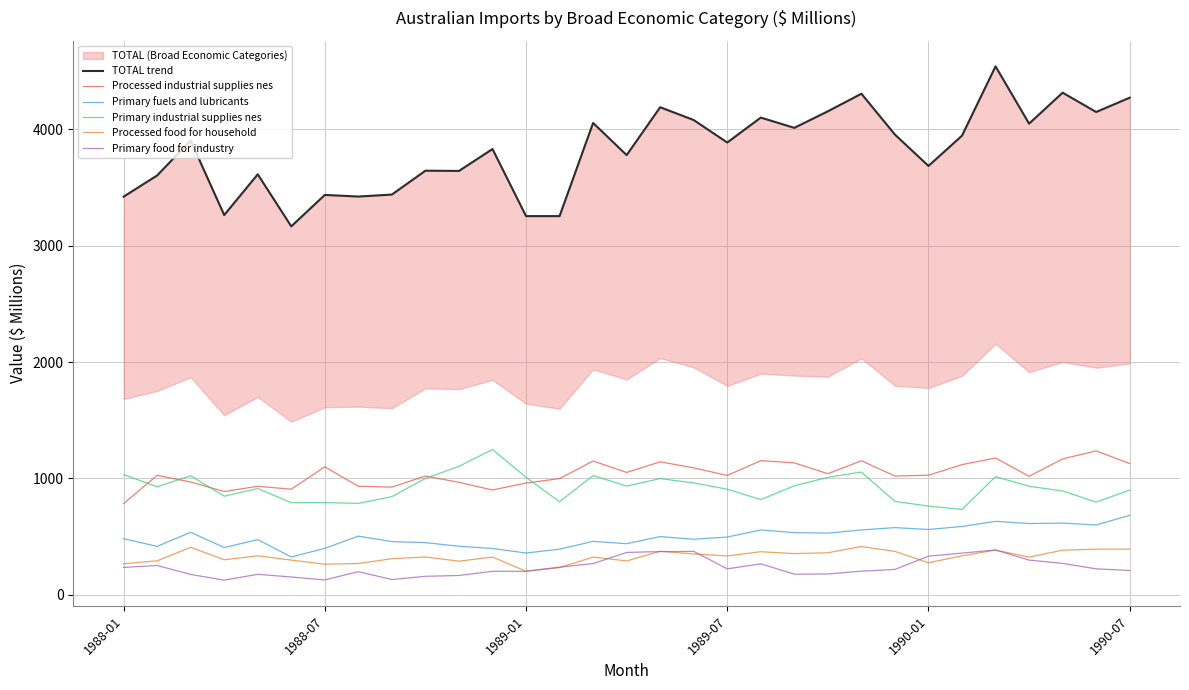

Which series has the largest range (max minus min)?

TOTAL trend